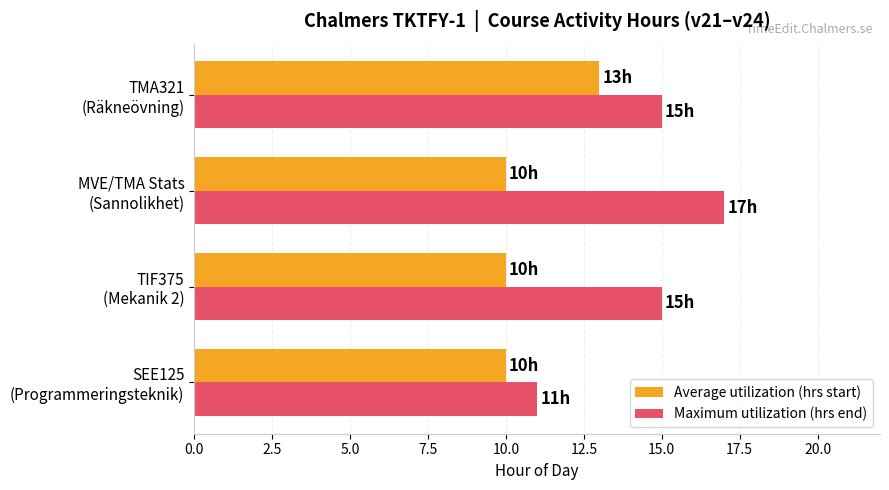

At which category is the sum across all series the highest?

TMA321
(Räkneövning)